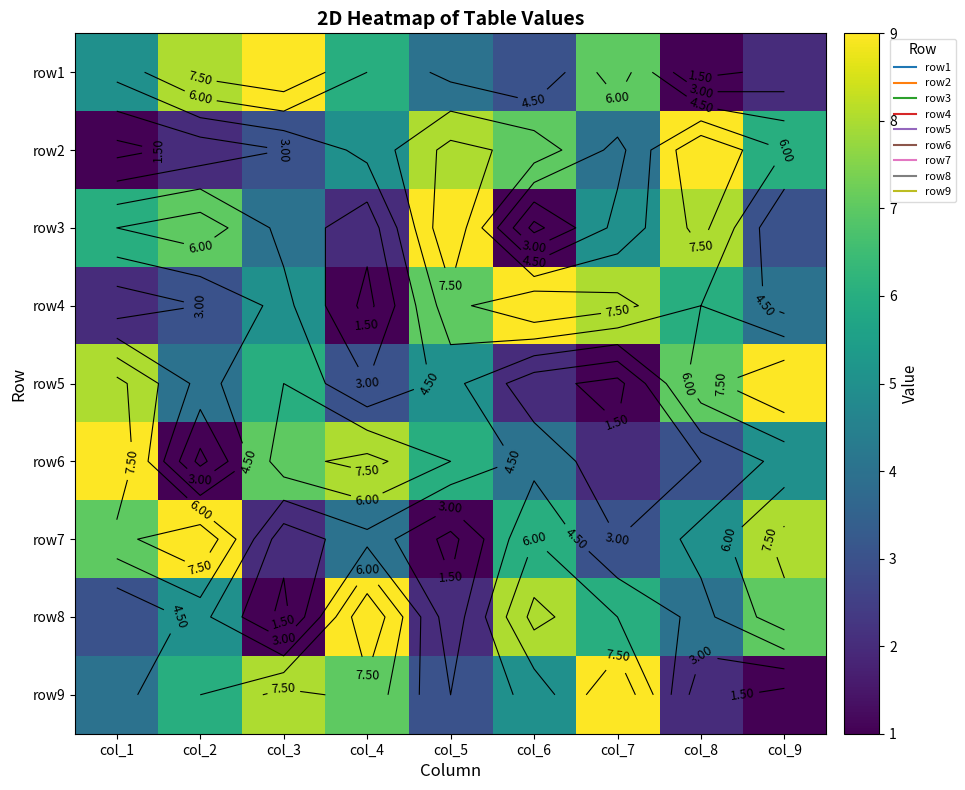

What is the minimum value shown in the chart?

1